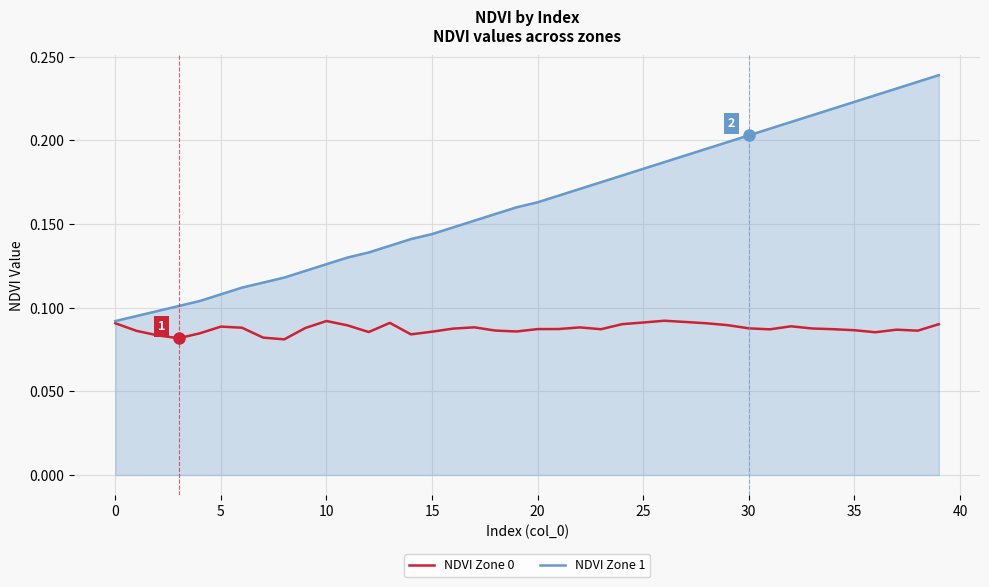

Which series has the largest range (max minus min)?

NDVI Zone 1